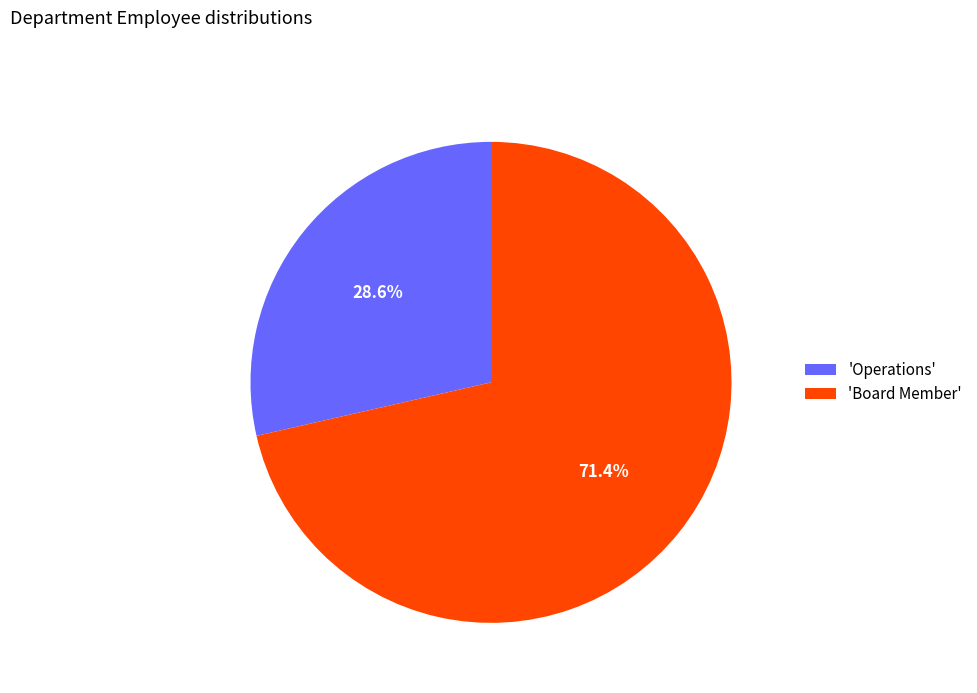

Is there any slice that represents more than half of the pie?

Yes